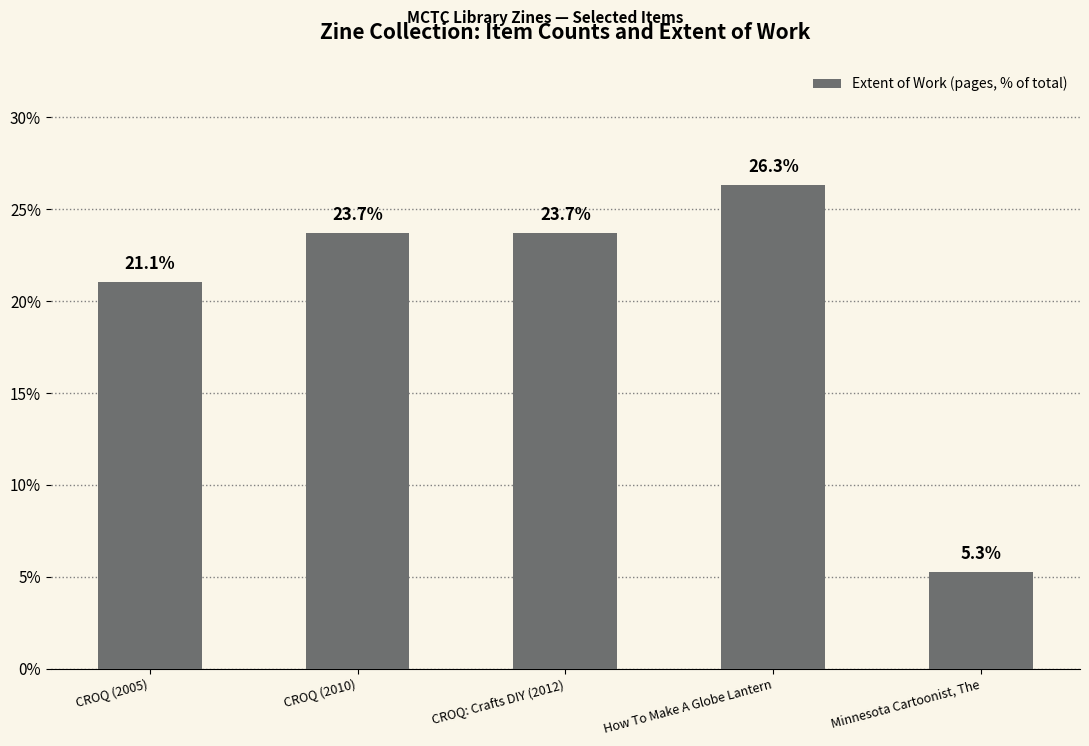

Read the value at Minnesota Cartoonist, The.

5.3